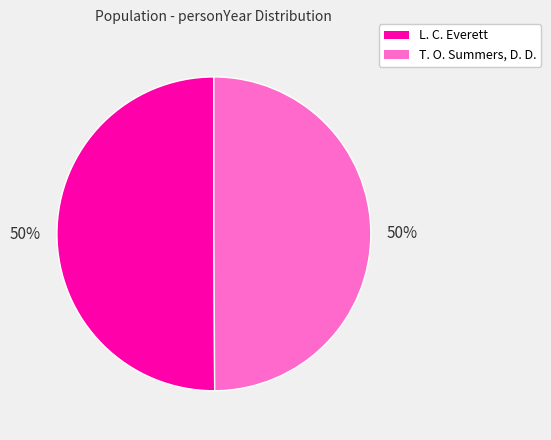

What is the ratio of the value at L. C. Everett to the value at T. O. Summers, D. D.?

1.0